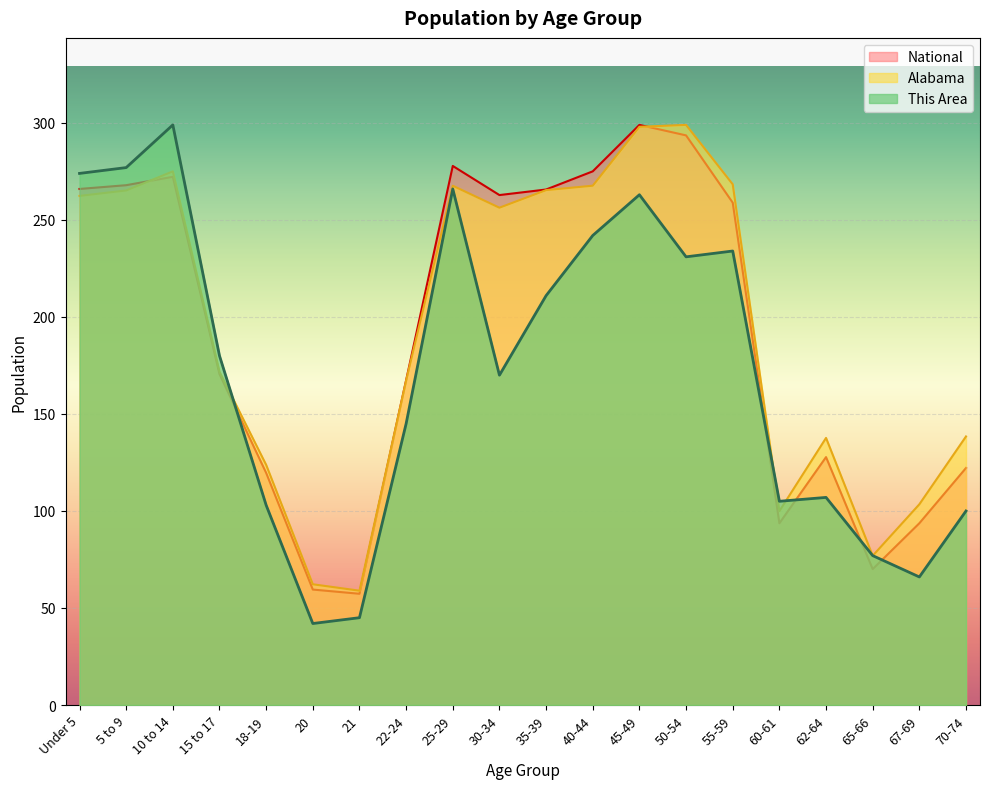

What is the sum of all This Area values?

3437.0